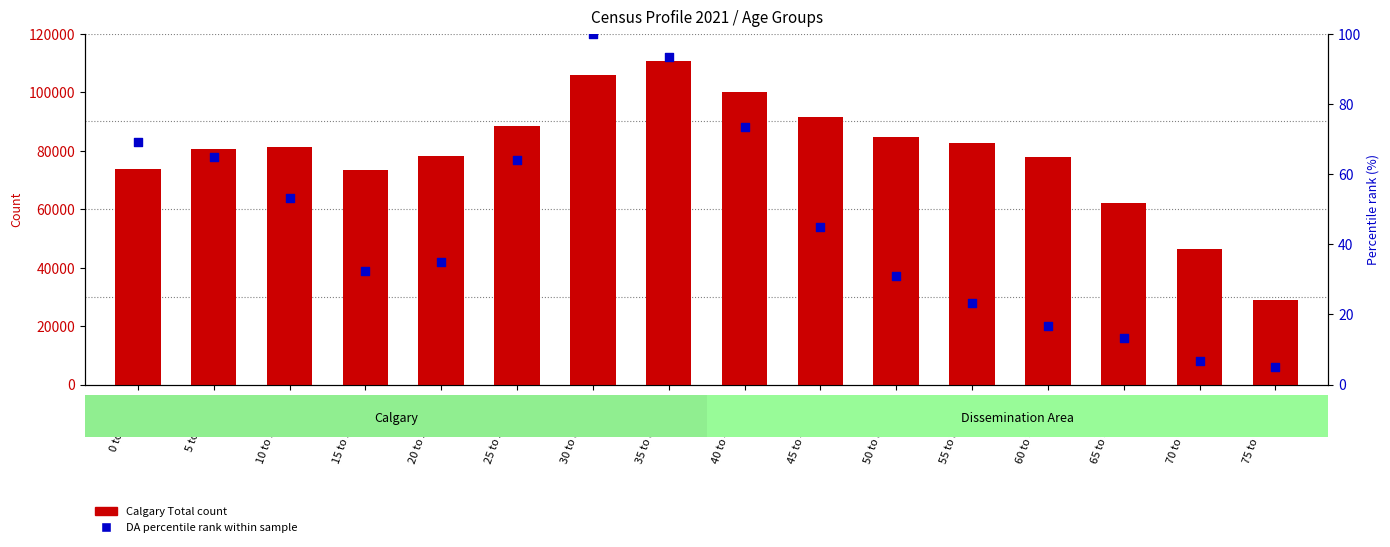

Which series has the largest Y range (max minus min)?

Calgary Total (count)